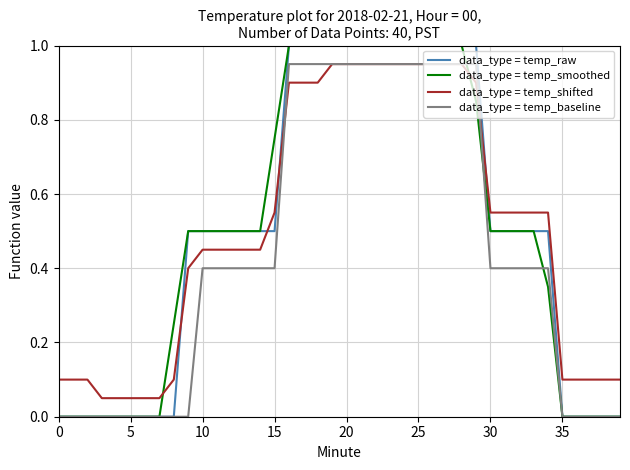

After their last crossing, which series has the higher values: data_type = temp_shifted or data_type = temp_raw?

data_type = temp_shifted